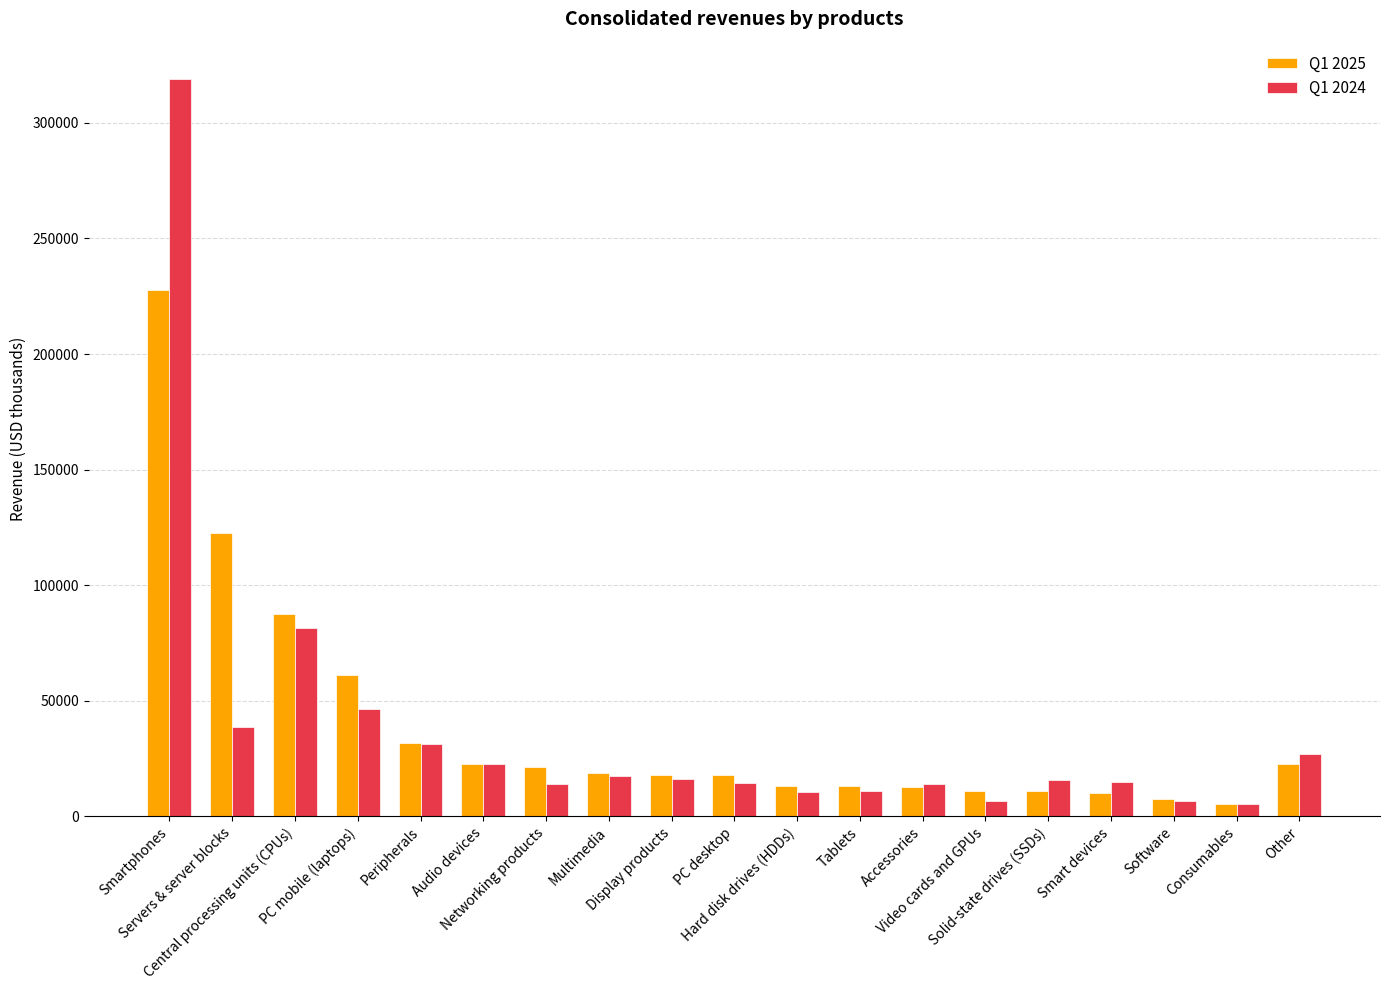

True or false: Q1 2024 has a value of 19224.6 at PC mobile (laptops).

False